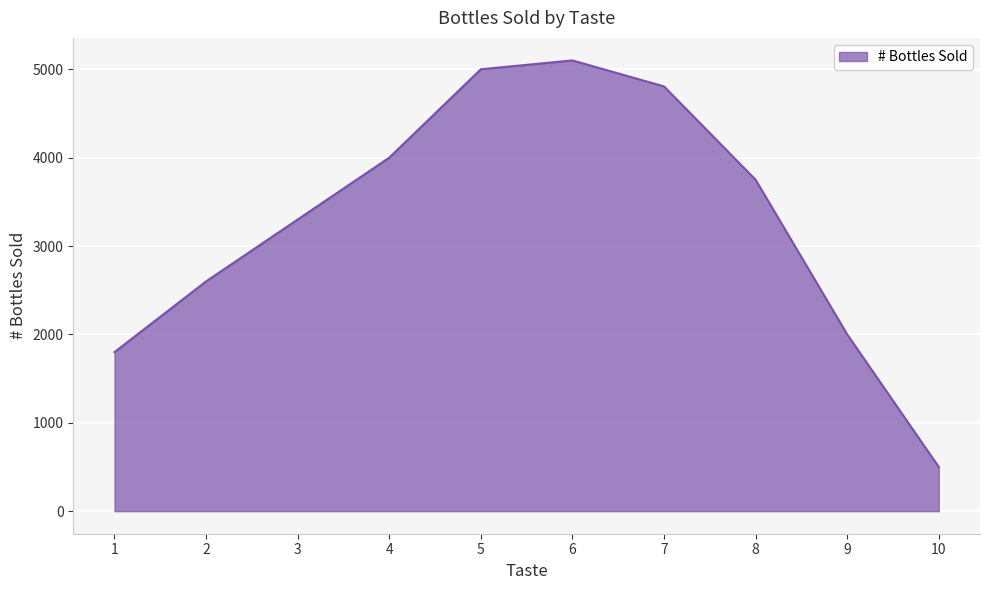

What is the change in value from 5 to 7?

-194